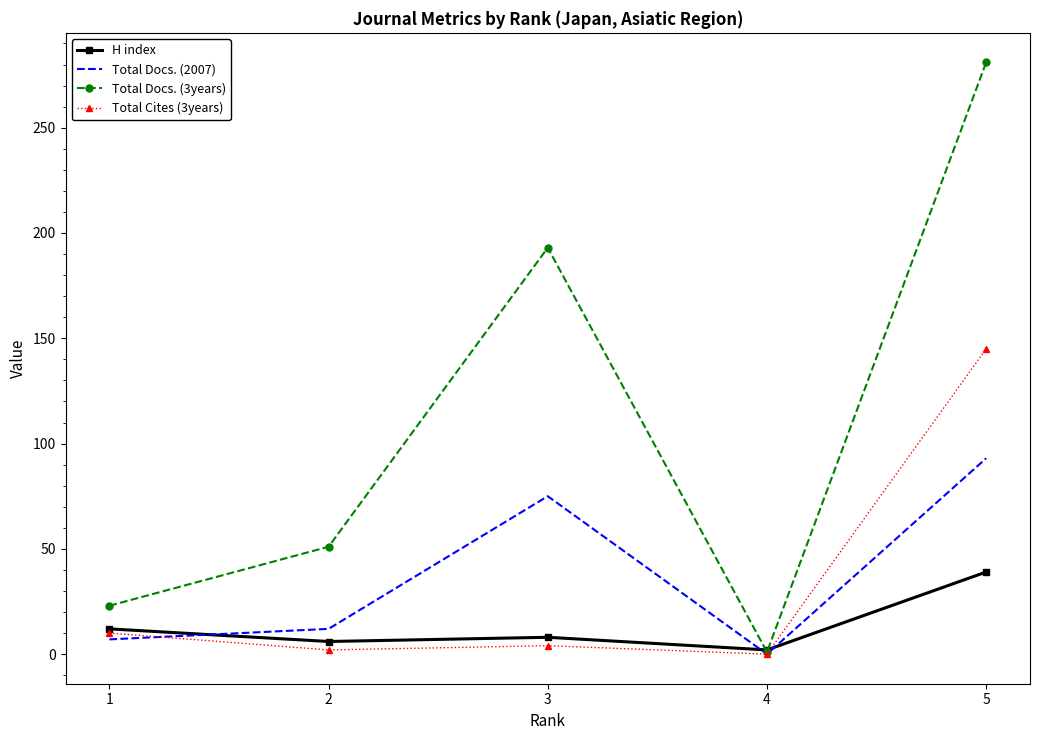

Is the value of Total Docs. (2007) at 3 greater than the value of Total Cites (3years) at 4?

Yes